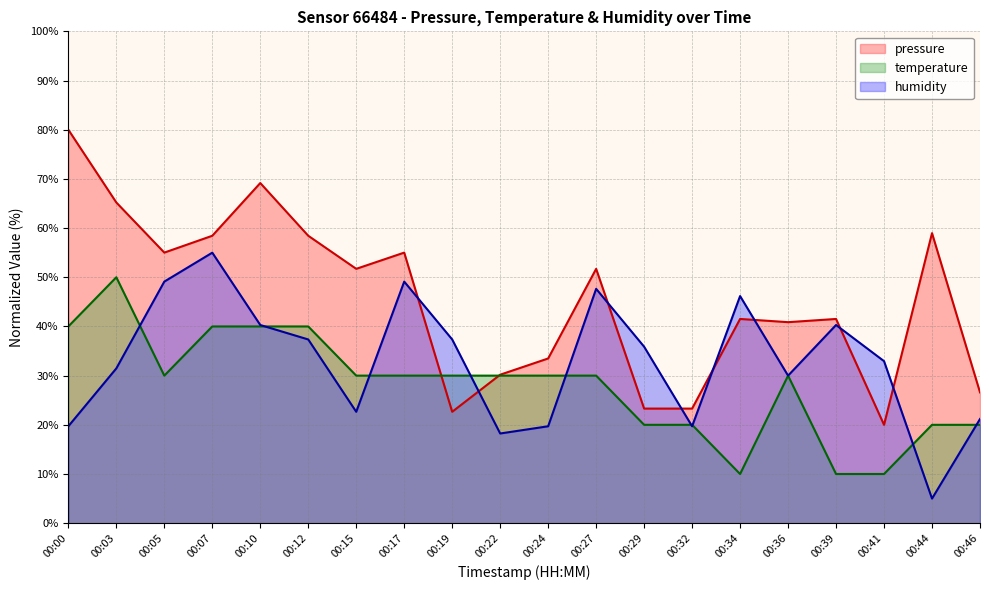

True or false: humidity has more than 0 interior local peaks.

True